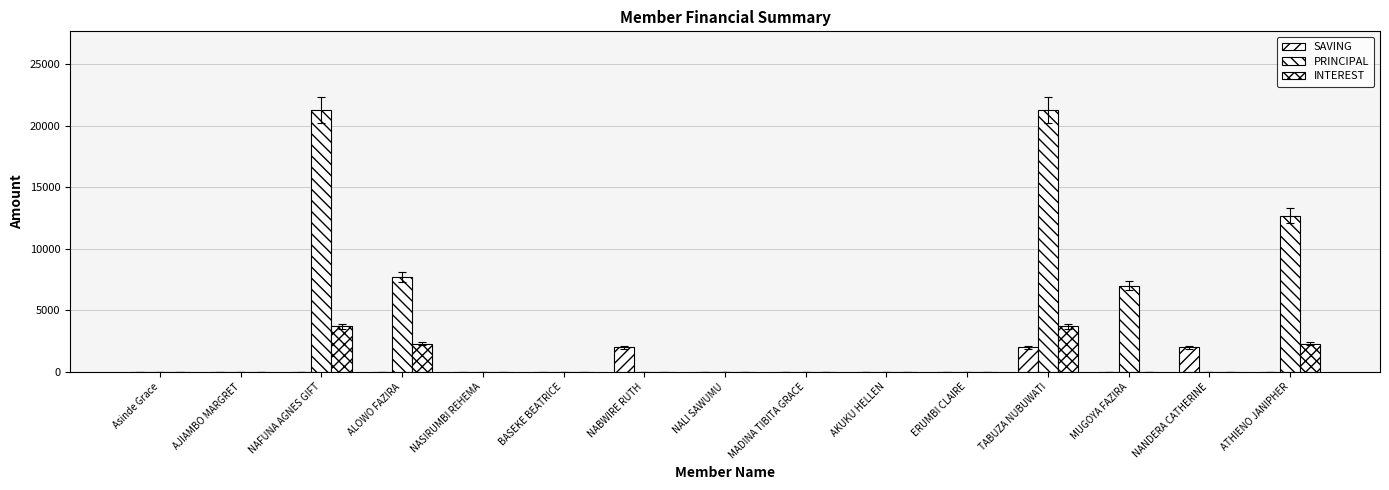

Are the bars horizontal?

No